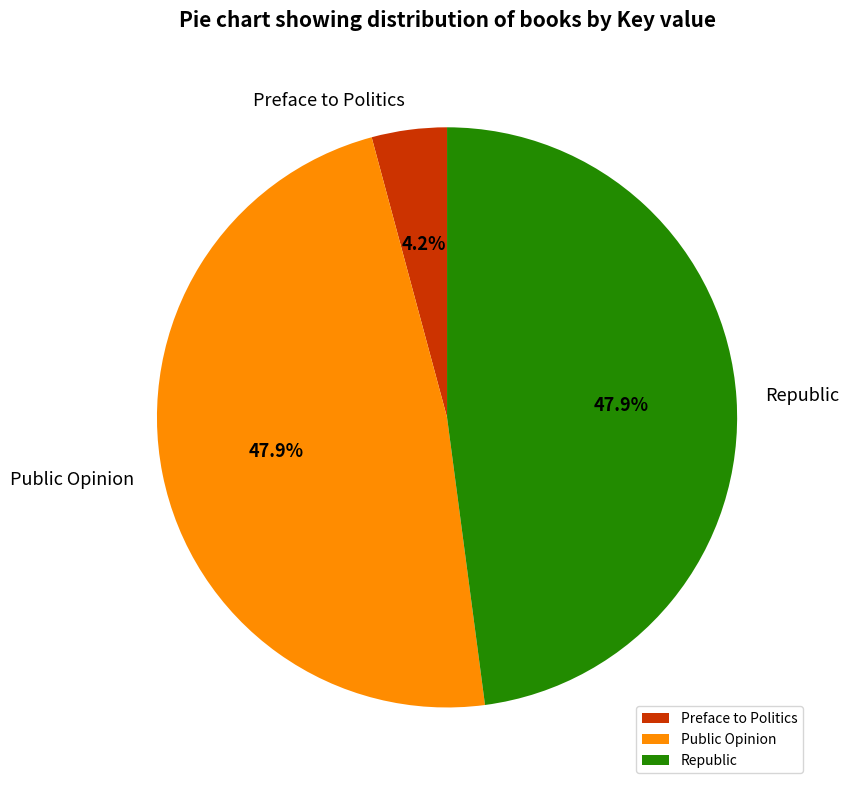

How many slices are in this pie chart?

3